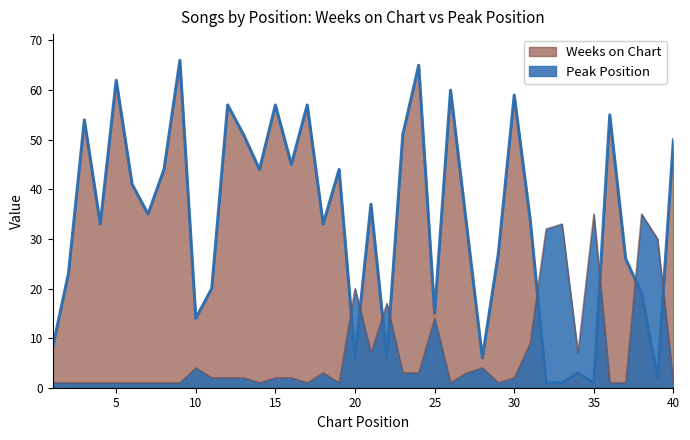

Reading left to right, list all the values displayed in this chart.

Weeks on Chart: 1=8	2=23	3=54	4=33	5=62	6=41	7=35	8=44	9=66	10=14	11=20	12=57	13=51	14=44	15=57	16=45	17=57	18=33	19=44	20=6	21=37	22=6	23=51	24=65	25=15	26=60	27=33	28=6	29=27	30=59	31=34	32=1	33=1	34=3	35=1	36=55	37=26	38=19	39=2	40=50
Peak Position: 1=1	2=1	3=1	4=1	5=1	6=1	7=1	8=1	9=1	10=4	11=2	12=2	13=2	14=1	15=2	16=2	17=1	18=3	19=1	20=20	21=7	22=17	23=3	24=3	25=14	26=1	27=3	28=4	29=1	30=2	31=9	32=32	33=33	34=7	35=35	36=1	37=1	38=35	39=30	40=1